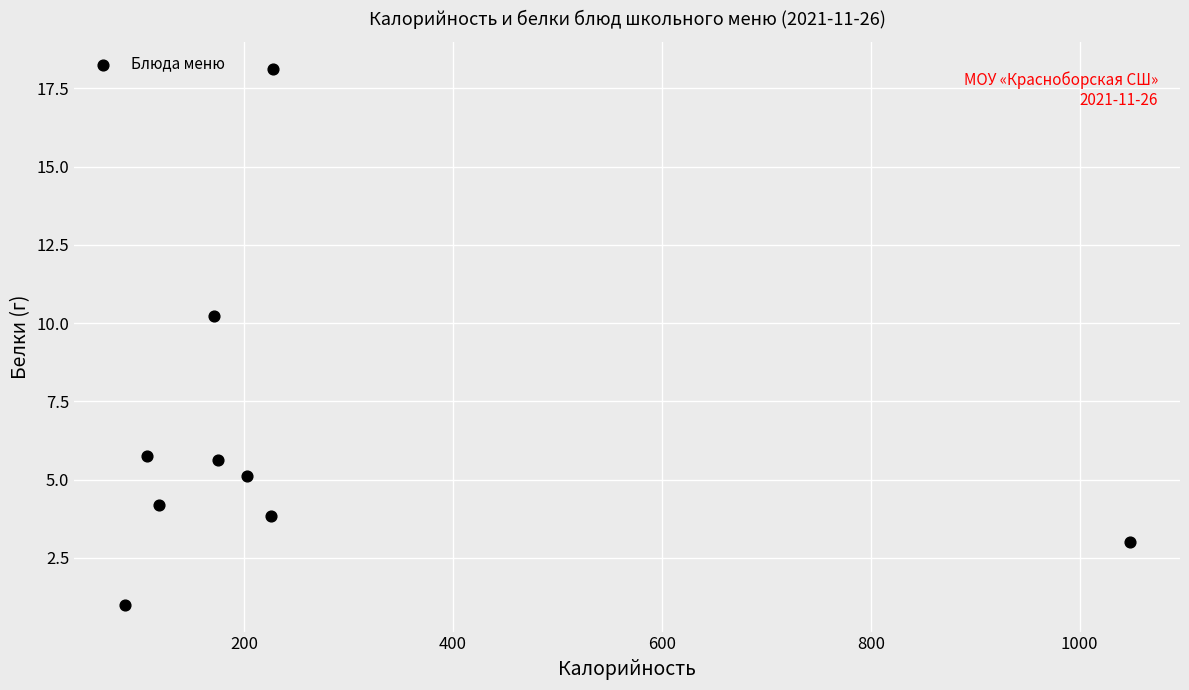

What Y value in the scatter plot is closest to 9?

10.2